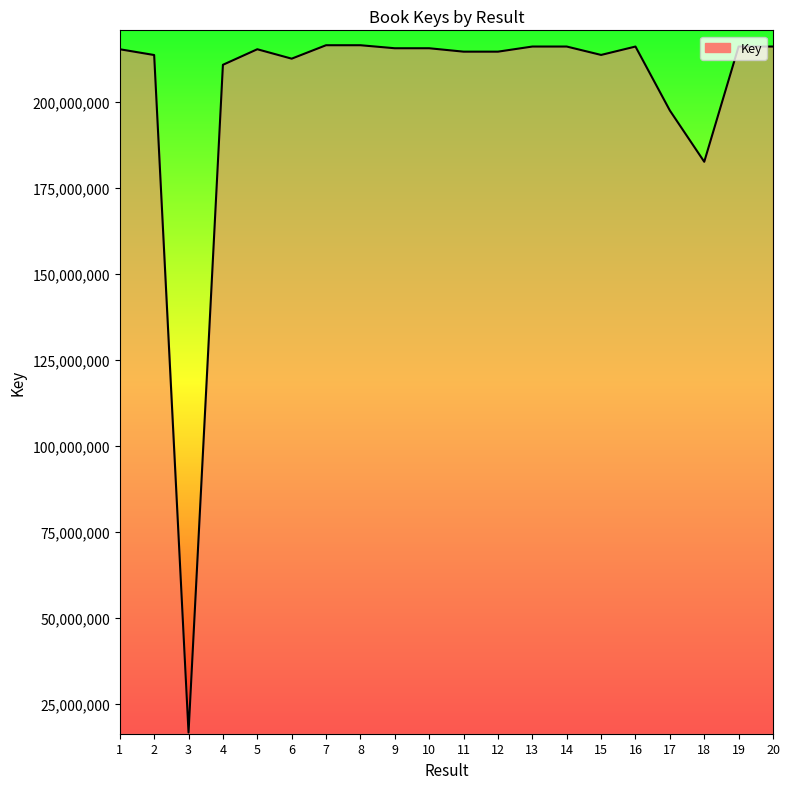

What is the sum of the values at 2 and 9?

428982197